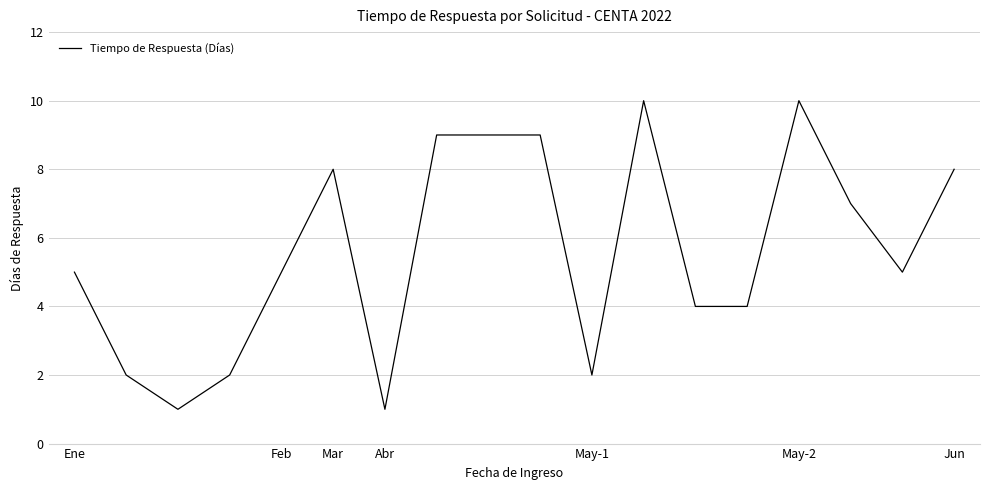

What is the average value?

6